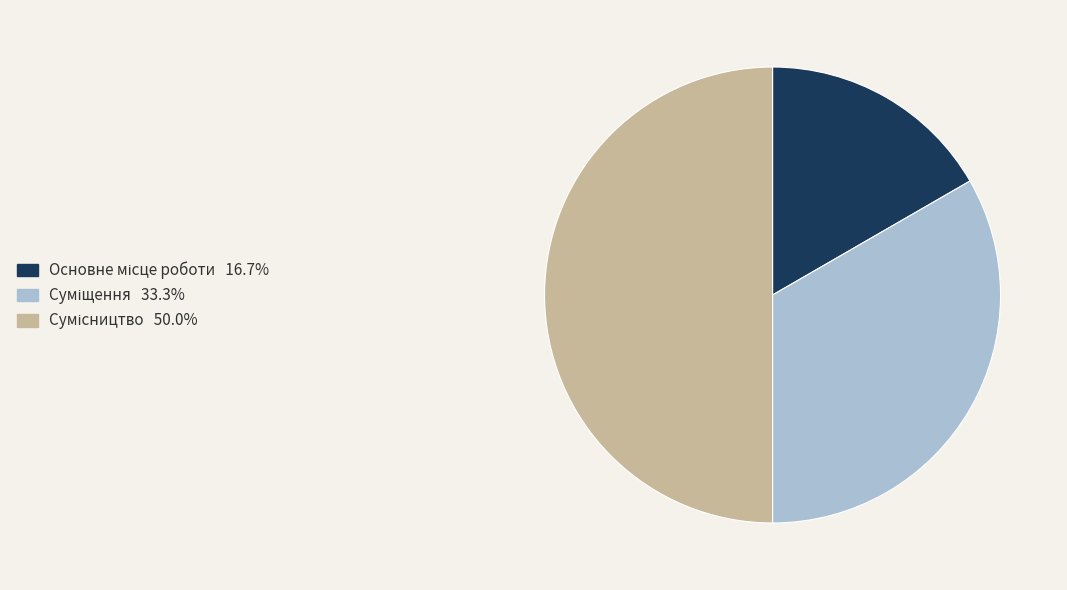

To the nearest percent, what portion does Суміщення represent?

33%